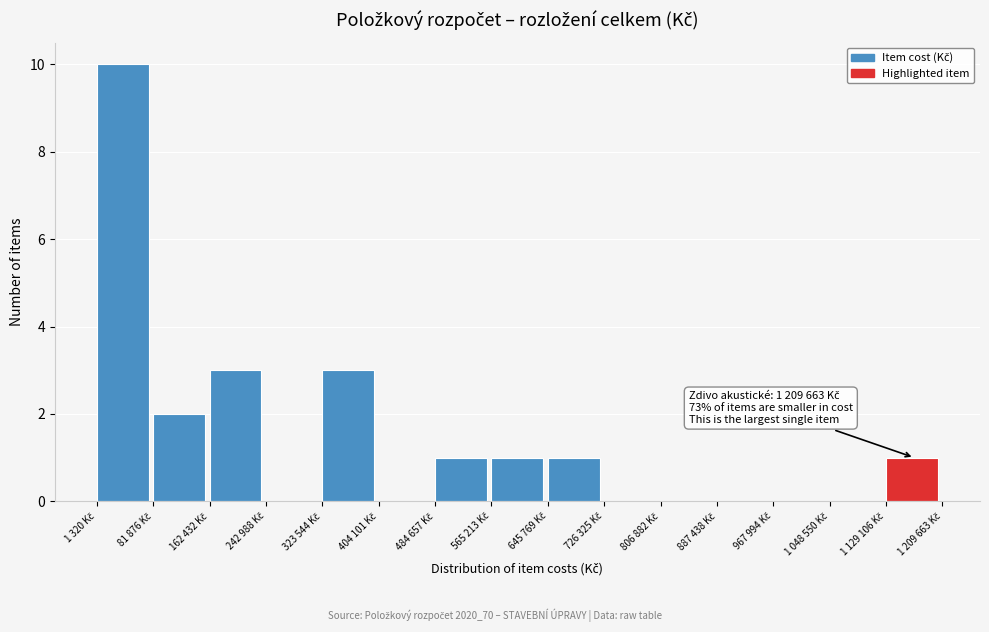

What is the sum of all values?

22